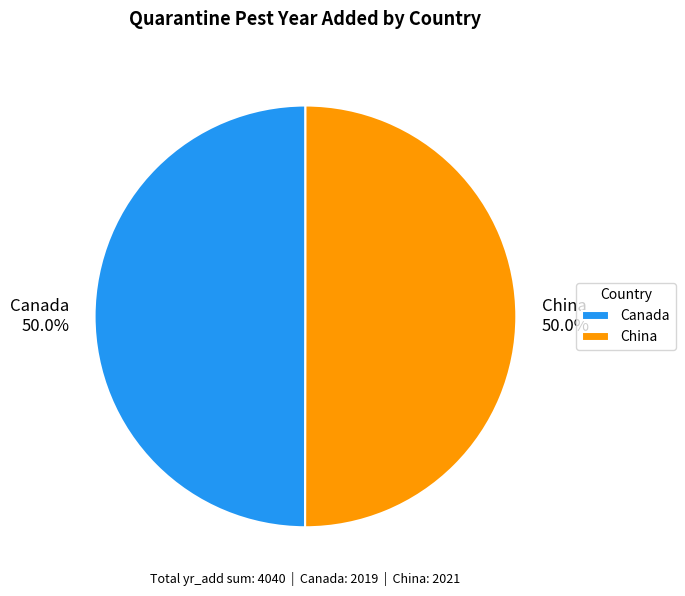

How many segments does this pie chart have?

2